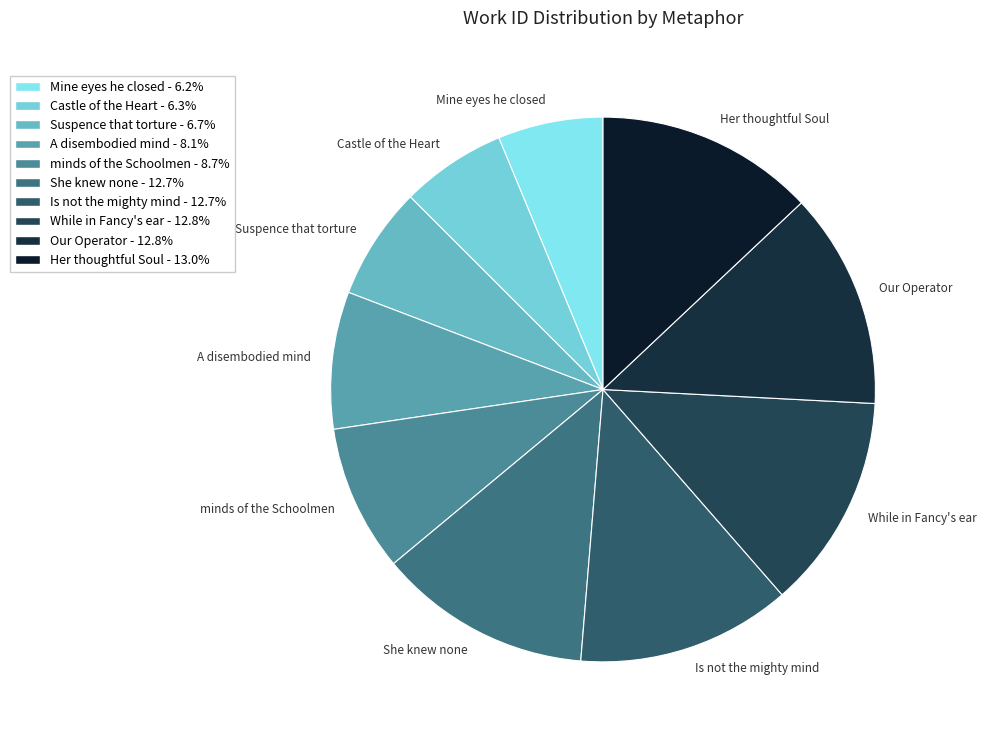

Approximately how many times larger is the value at Is not the mighty mind compared to While in Fancy's ear?

1.0